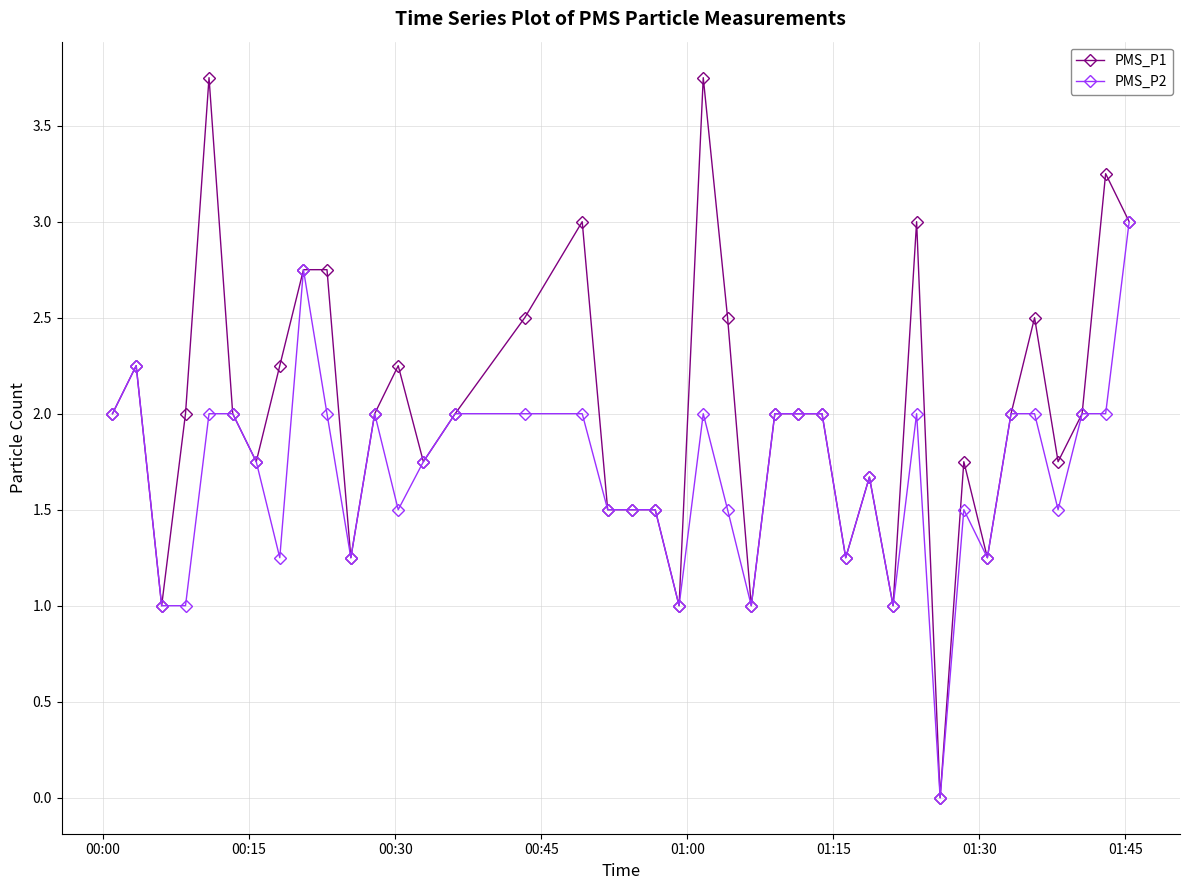

Rank the series by their maximum value, from lowest to highest.

PMS_P2, PMS_P1